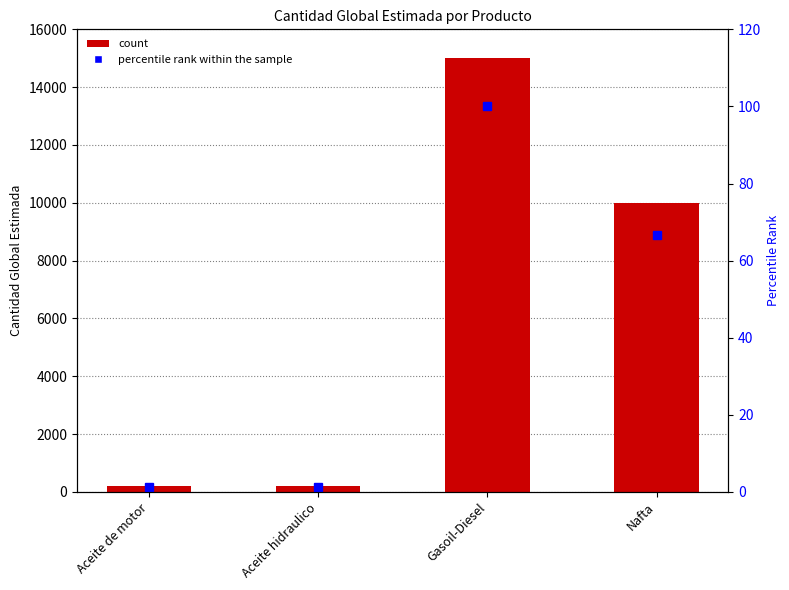

List the series in order of their peak value, lowest first.

percentile rank within the sample, cantidad_global_estimada